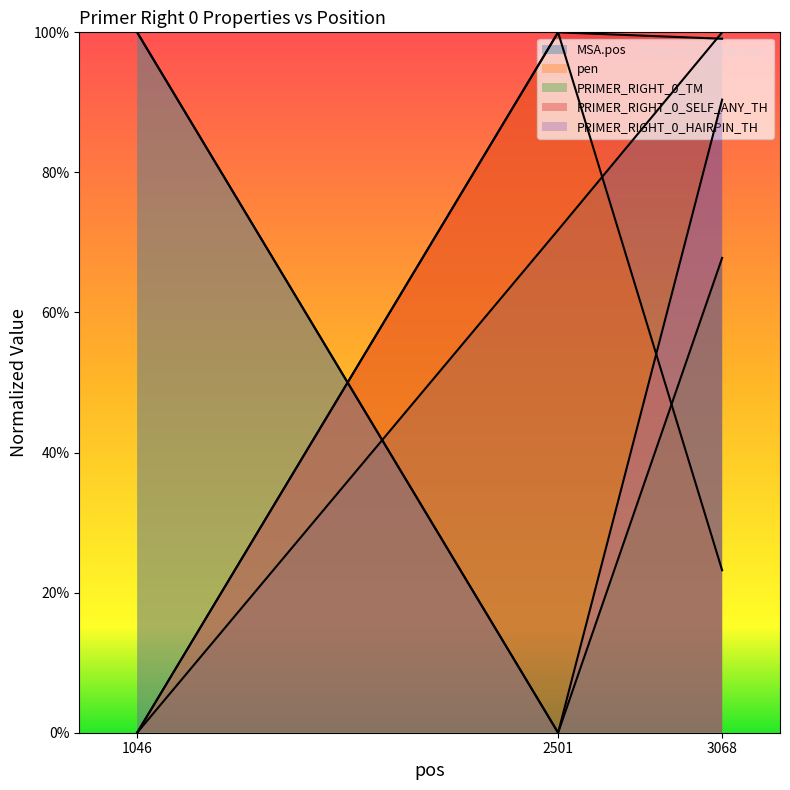

Reading left to right, extract all data points from this chart.

MSA.pos: 1046=0.0	2501=0.7	3068=1.0
pen: 1046=0.0	2501=1.0	3068=0.2
PRIMER_RIGHT_0_TM: 1046=1.0	2501=0.0	3068=0.7
PRIMER_RIGHT_0_SELF_ANY_TH: 1046=0.0	2501=1.0	3068=1.0
PRIMER_RIGHT_0_HAIRPIN_TH: 1046=1.0	2501=0.0	3068=0.9